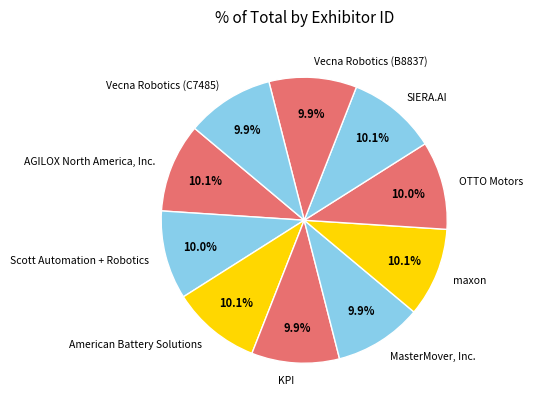

Does OTTO Motors account for over 50% of the chart?

No